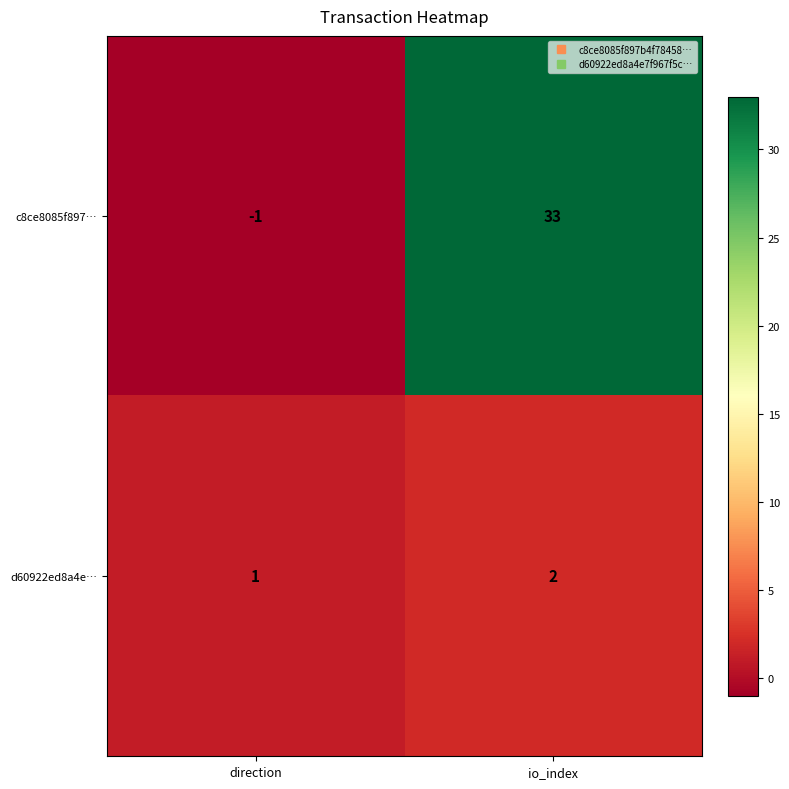

What is the approximate value of c8ce8085f897… at io_index?

33